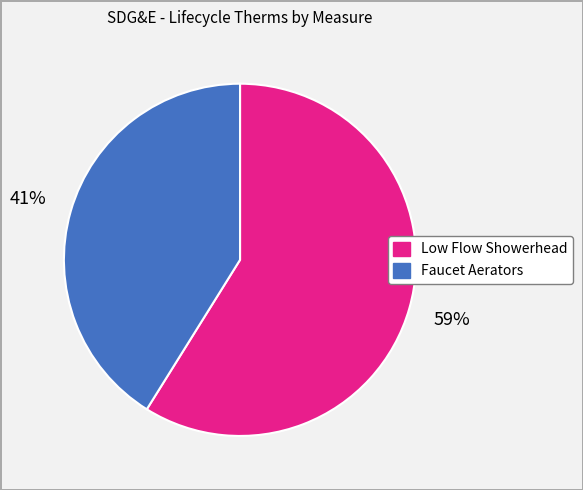

Is there any slice that represents more than half of the pie?

Yes